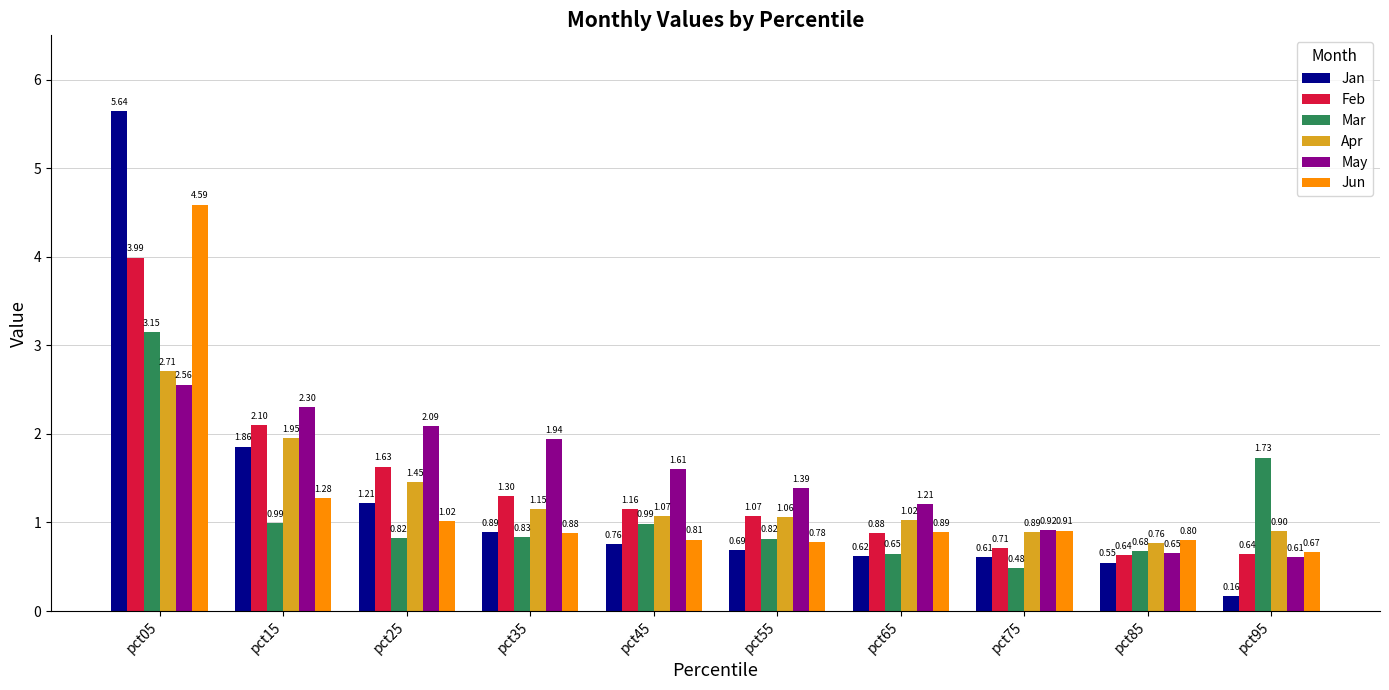

Is the value of Jun at pct25 greater than the value of Feb at pct65?

Yes